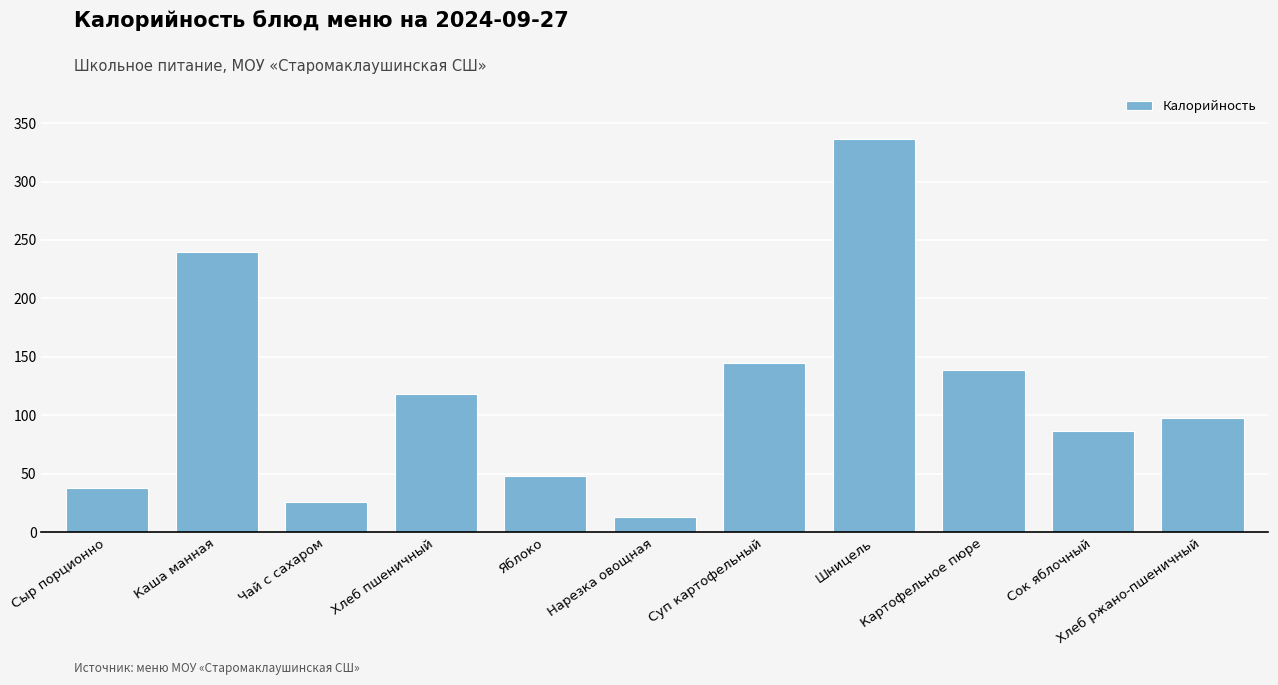

How many values are below 98?

5